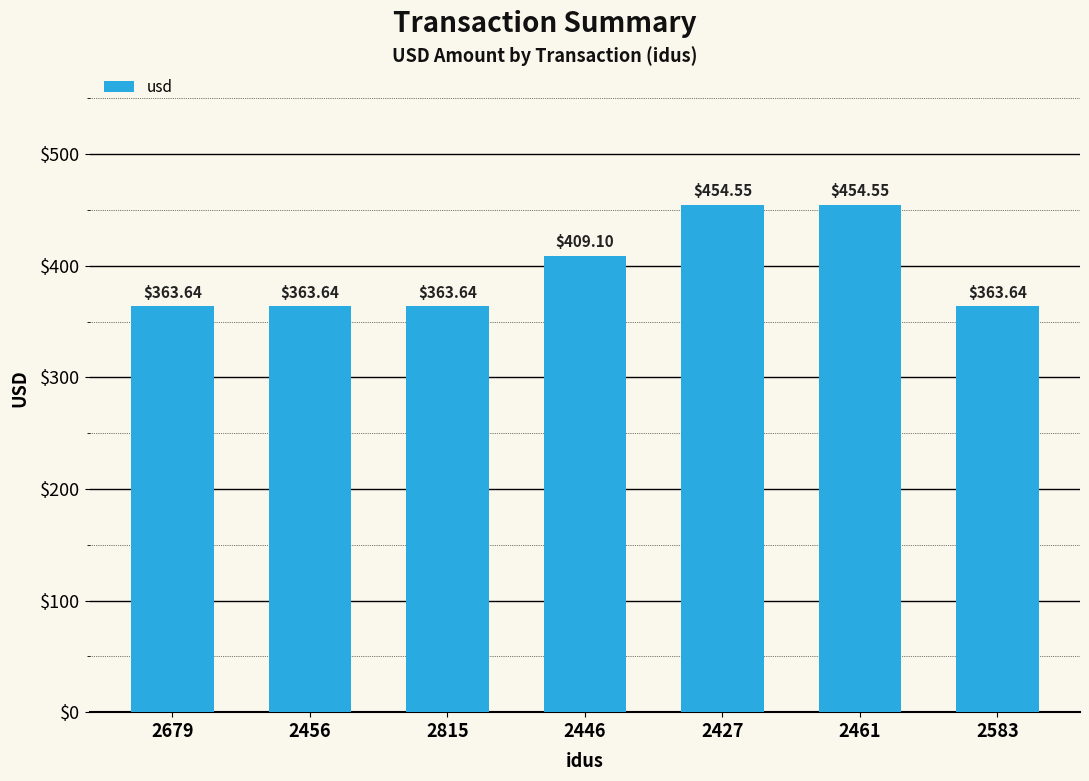

What is the sum of the values at 2446 and 2427?

863.7